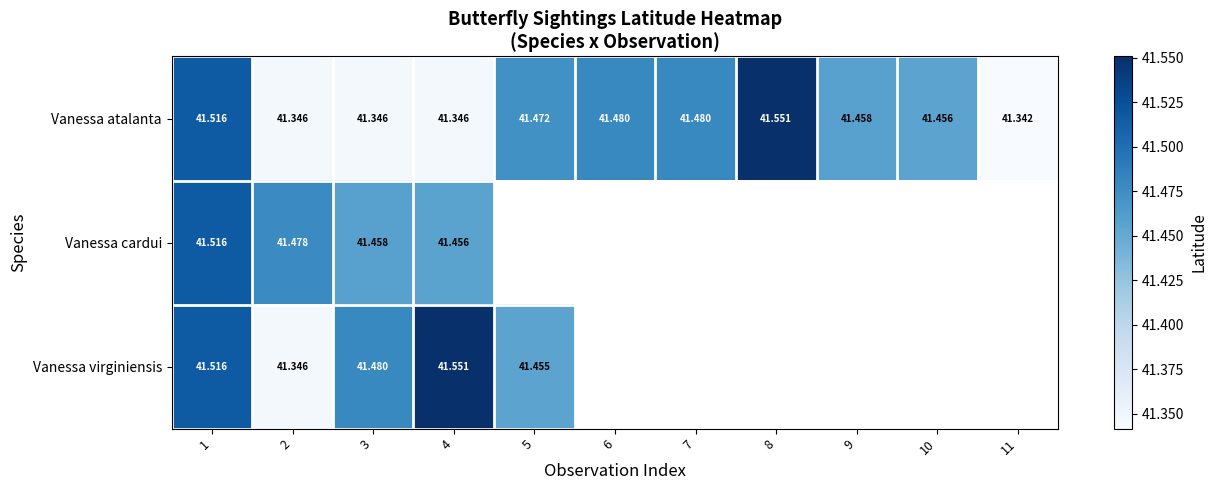

Which label corresponds to the smallest value in the chart?

11